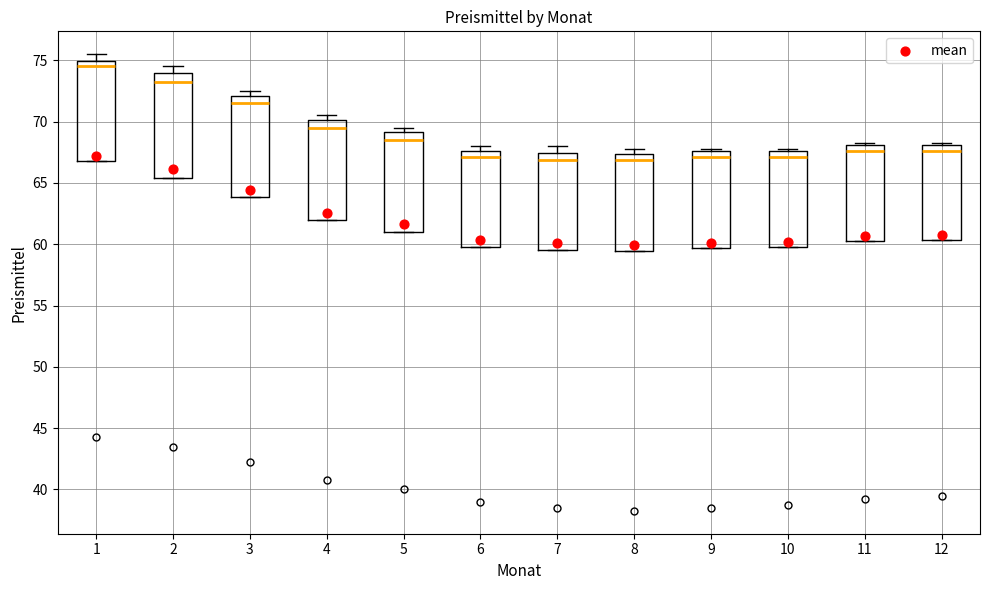

Reading left to right, read every box against the y-axis: the position of its median line, the range the box covers, and the ends of its whiskers. The values are not printed on the chart, so give them approximately, as read against the axis.

1: median 74.5, box 67.0 to 75.0, whiskers 67.0 to 75.5
2: median 73.5, box 65.5 to 74.0, whiskers 65.5 to 74.5
3: median 71.5, box 64.0 to 72.0, whiskers 64.0 to 72.5
4: median 69.5, box 62.0 to 70.0, whiskers 62.0 to 70.5
5: median 68.5, box 61.0 to 69.0, whiskers 61.0 to 69.5
6: median 67.0, box 60.0 to 67.5, whiskers 60.0 to 68.0
7: median 67.0, box 59.5 to 67.5, whiskers 59.5 to 68.0
8: median 67.0, box 59.5 to 67.5, whiskers 59.5 to 68.0
9: median 67.0, box 59.5 to 67.5, whiskers 59.5 to 68.0
10: median 67.0, box 60.0 to 67.5, whiskers 60.0 to 68.0
11: median 67.5, box 60.5 to 68.0, whiskers 60.5 to 68.5
12: median 67.5, box 60.5 to 68.0, whiskers 60.5 to 68.5